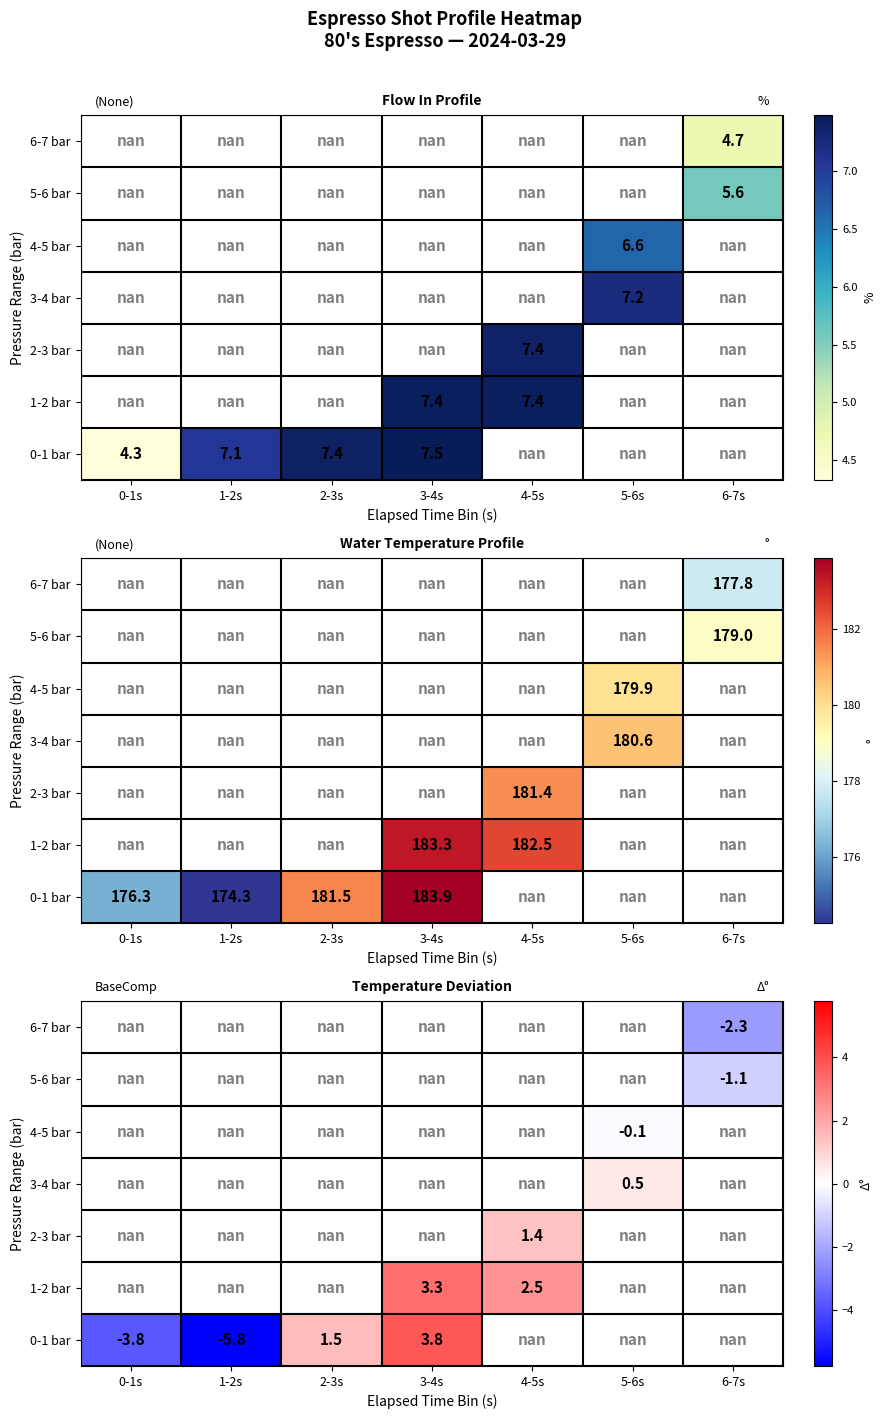

Is it true that 0-1 bar equals -1.7 at 1-2s?

False